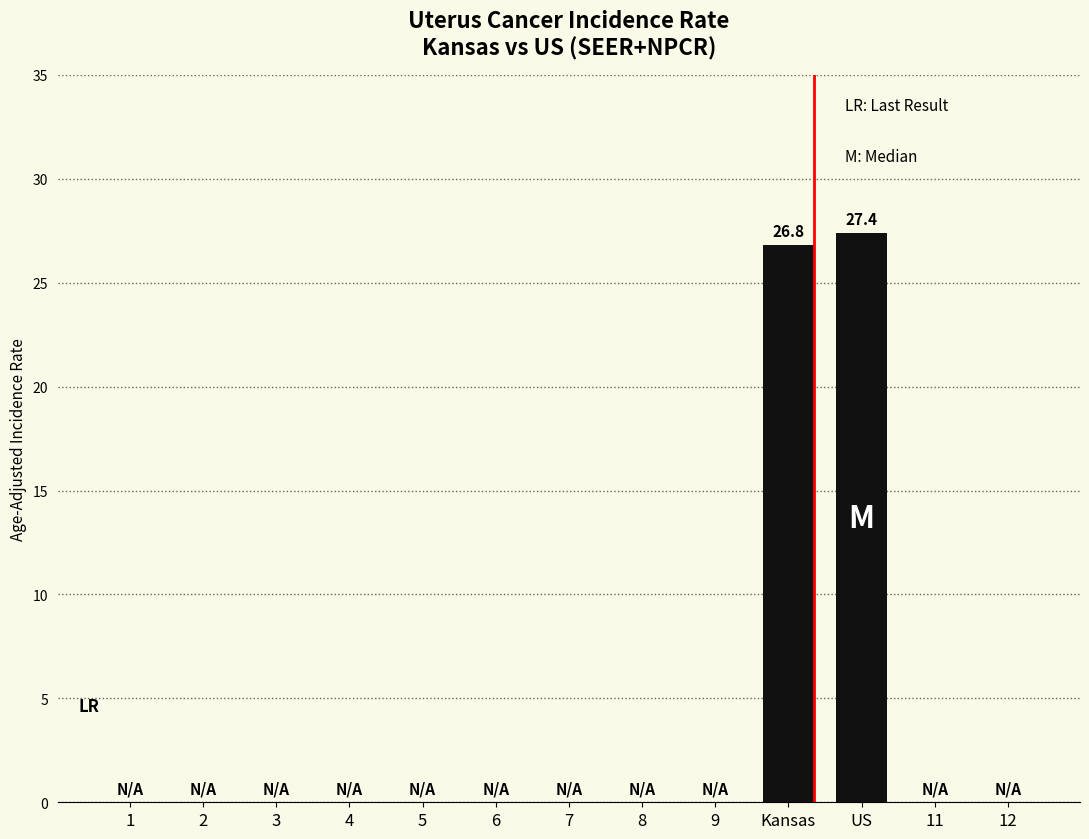

Is it true that the value at US is 8.2?

False